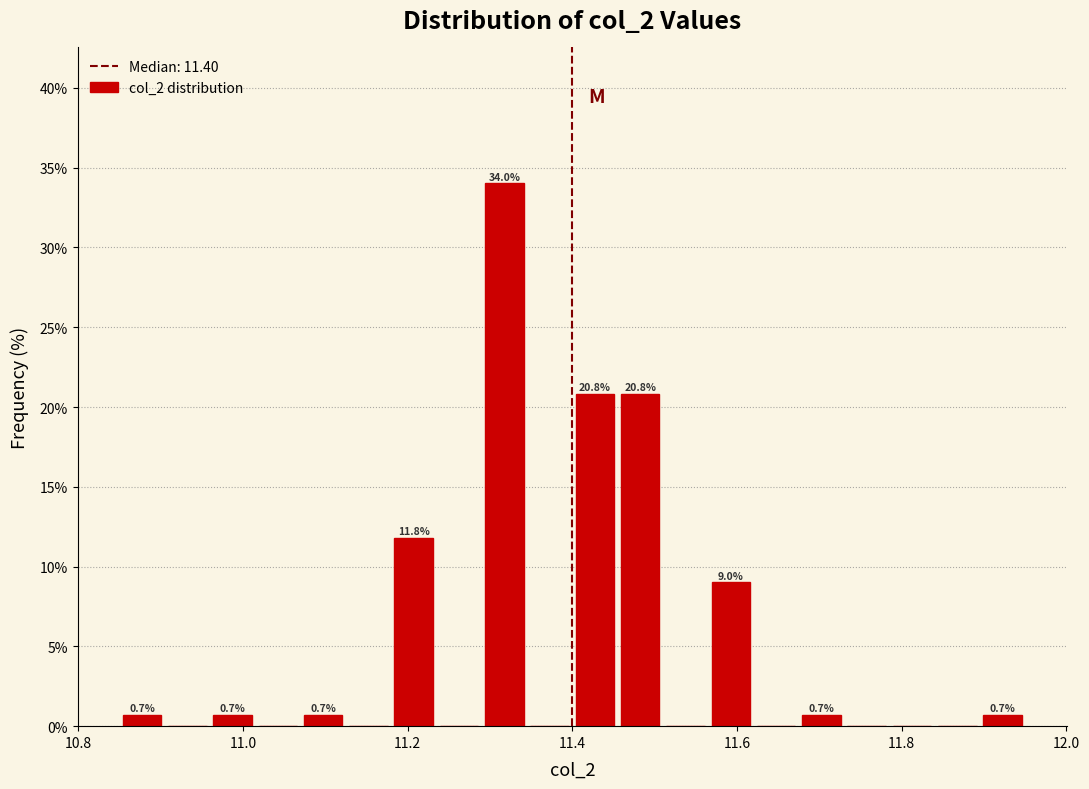

Around what value on the x-axis is the tallest bar? Give the approximate position of its centre, as read against the axis.

11.32